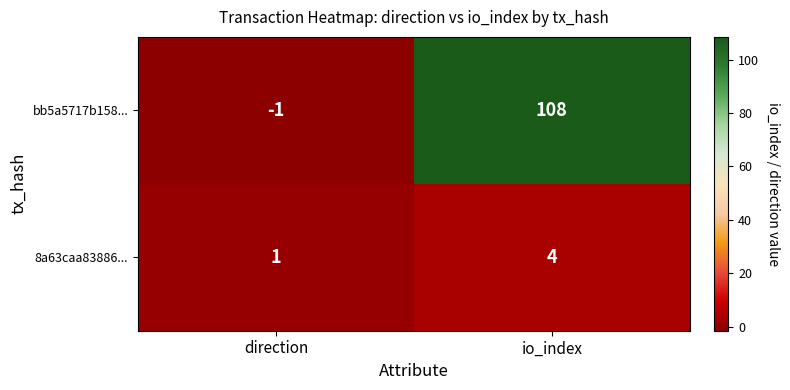

Reading right to left, extract all data points from this chart.

bb5a5717b158...: io_index=108	direction=-1
8a63caa83886...: io_index=4	direction=1